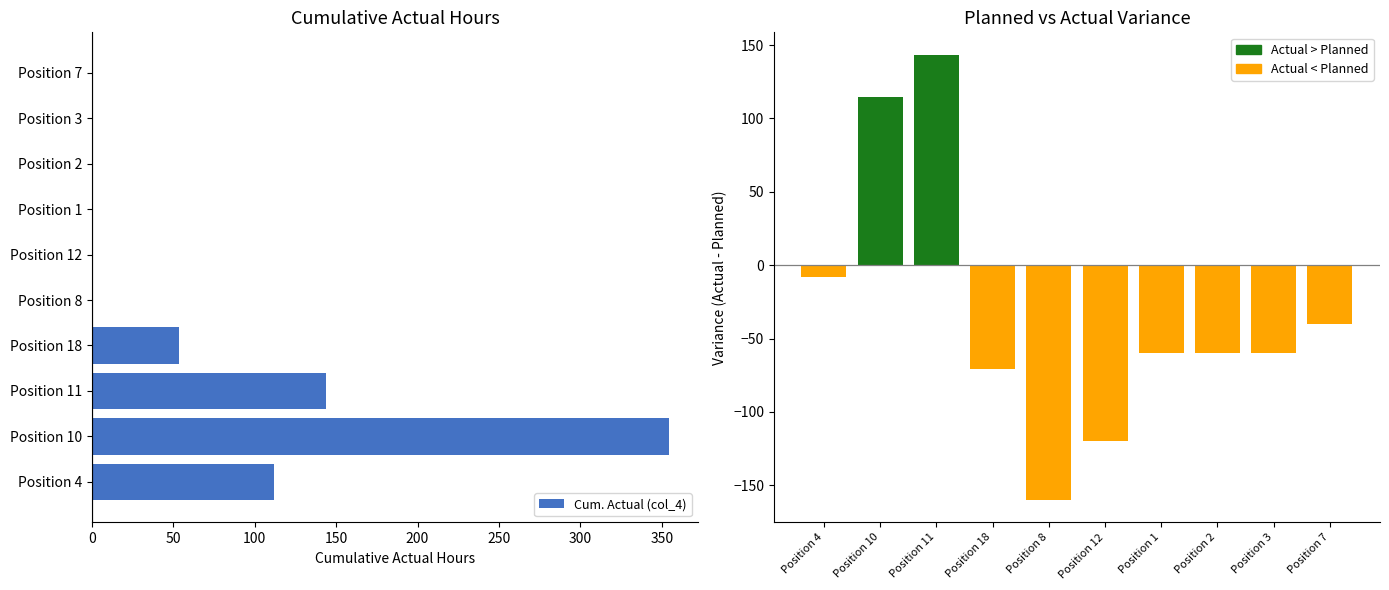

What is the average value?

66.3